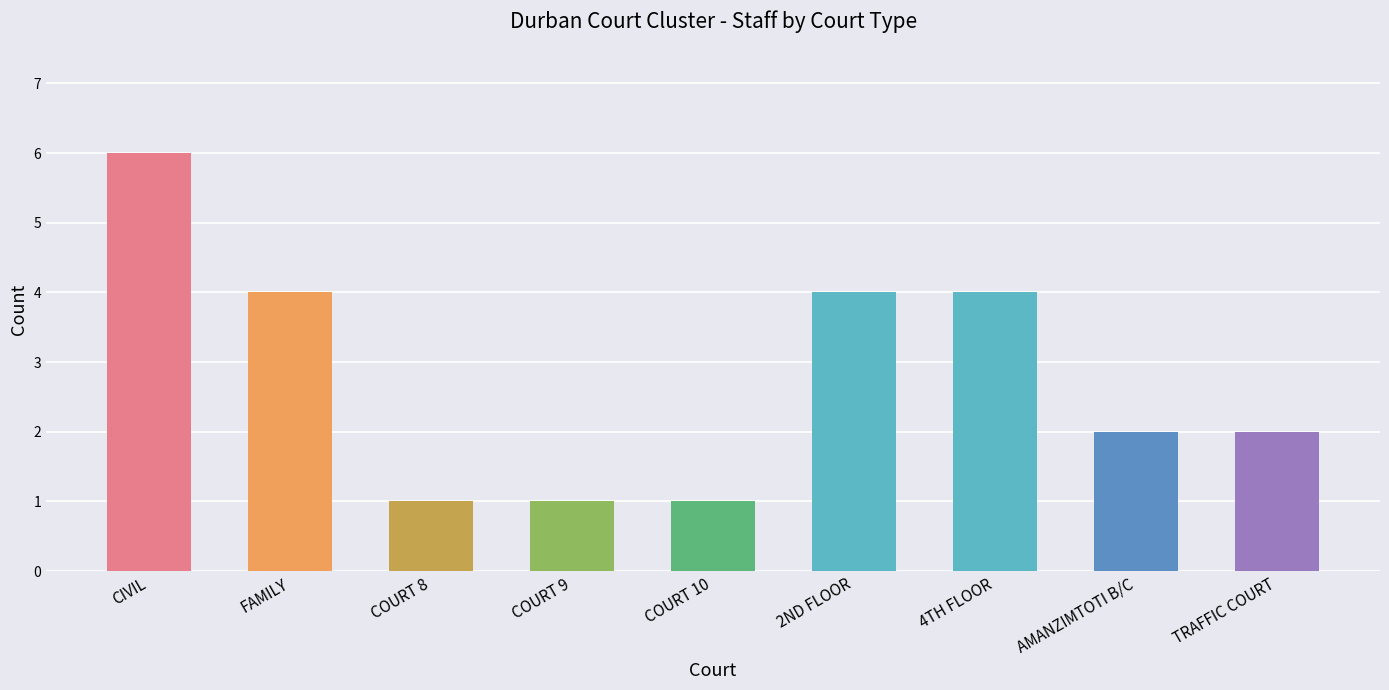

What is the value of the 7th bar from the left?

4